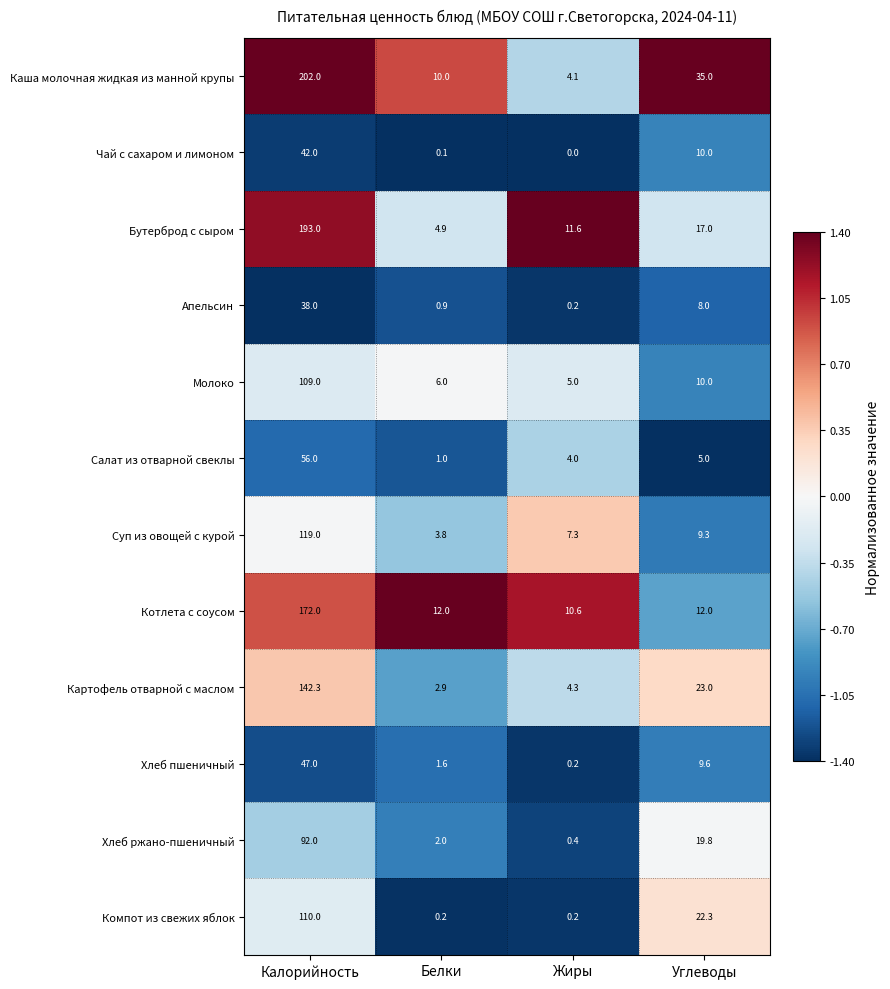

Which series changed the most between Калорийность and Белки?

Каша молочная жидкая из манной крупы